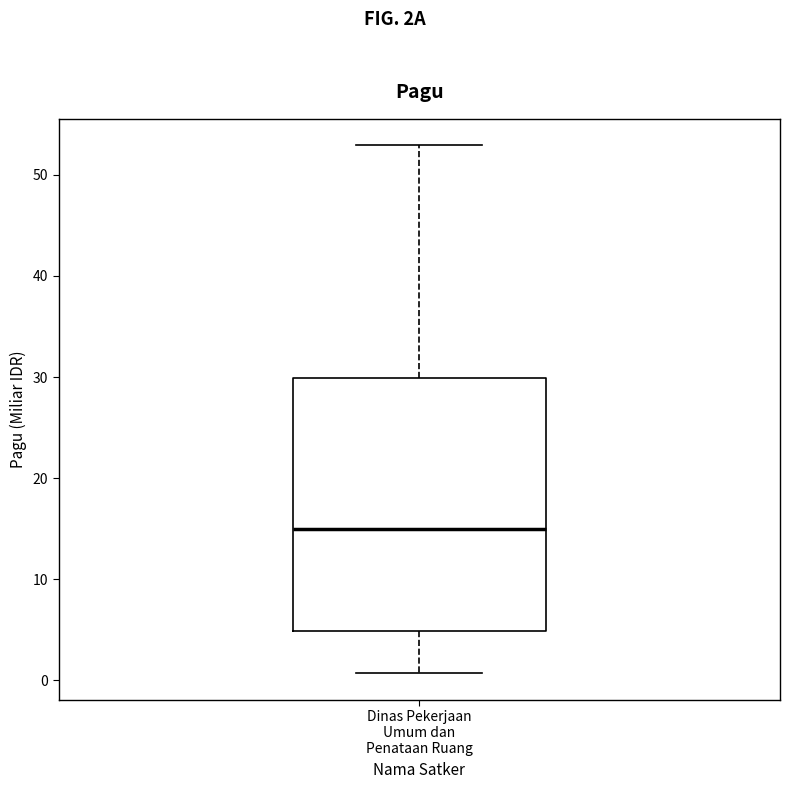

Where does the upper whisker of the box for Dinas Pekerjaan Umum dan Penataan Ruang end on the y-axis? The values are not printed on the chart, so give them approximately, as read against the axis.

53